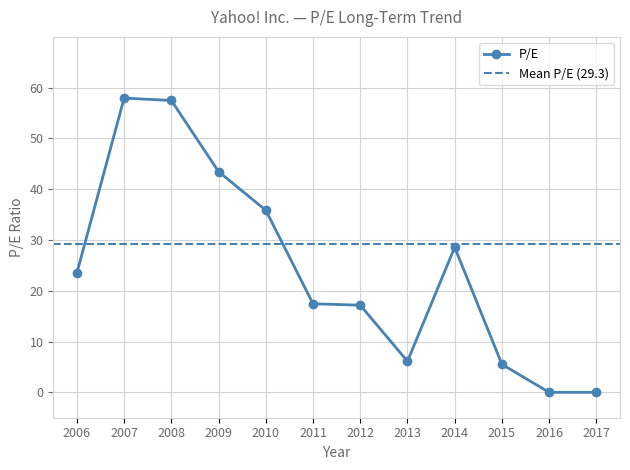

The value of P/E at 2013 is 9.4. True or false?

False